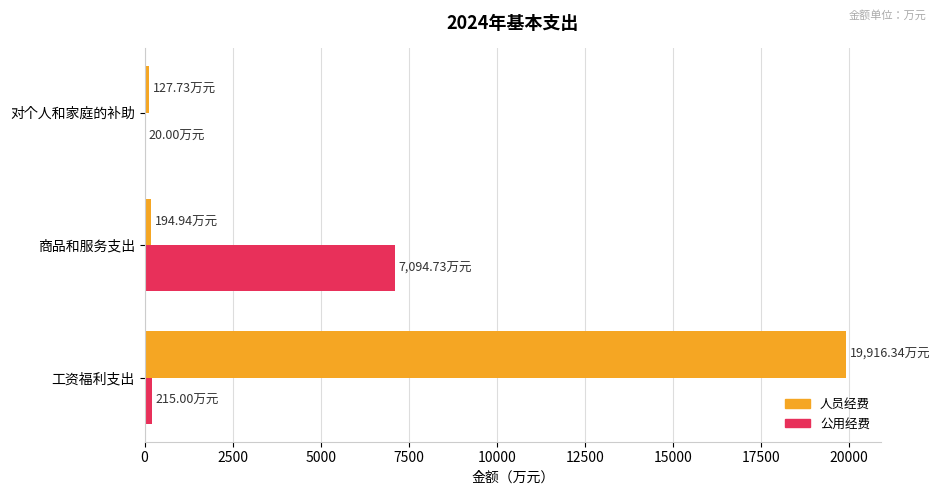

At which label does 人员经费 reach its peak?

工资福利支出